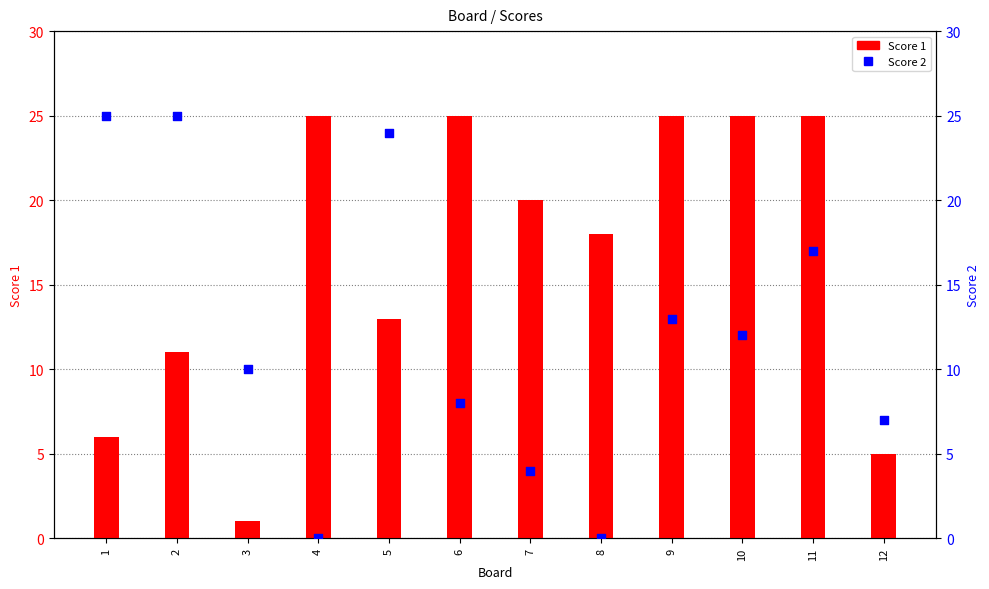

Which series contains the highest Y value?

Score 1